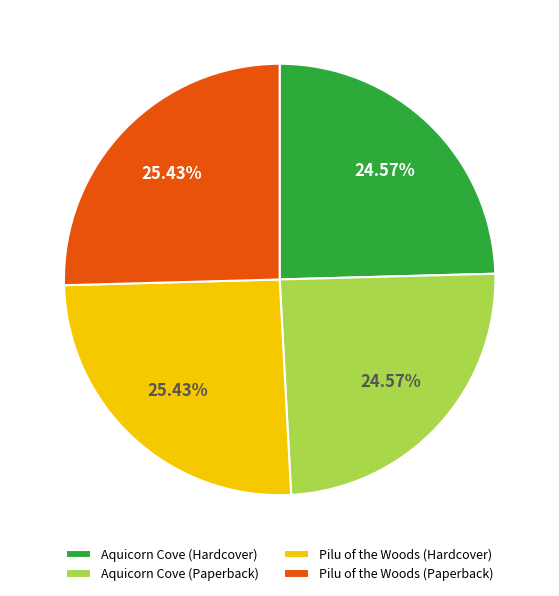

How many slices are in this pie chart?

4